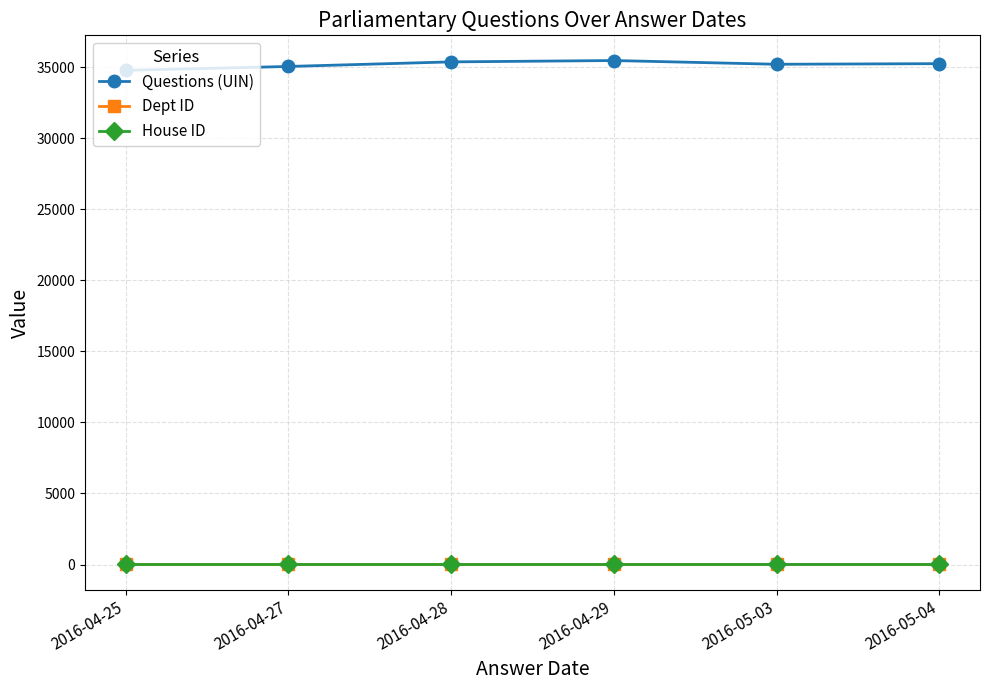

What is the greatest value displayed?

35459.0